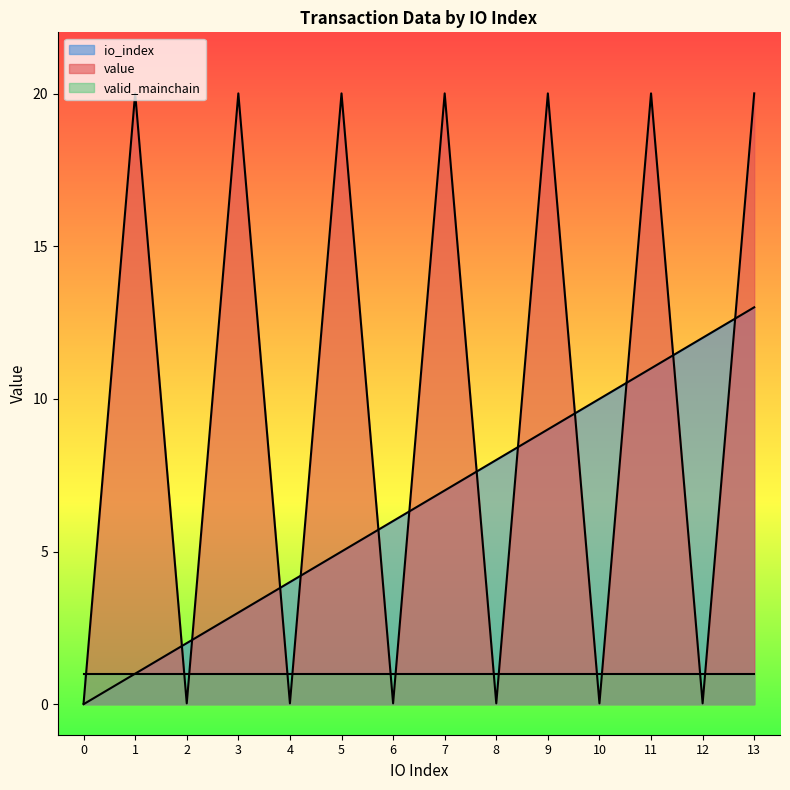

How many data points in io_index are less than 7?

7